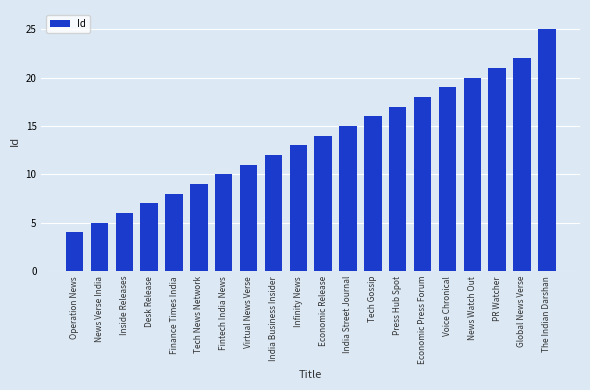

What is the ratio of the value at Finance Times India to the value at Desk Release?

1.1